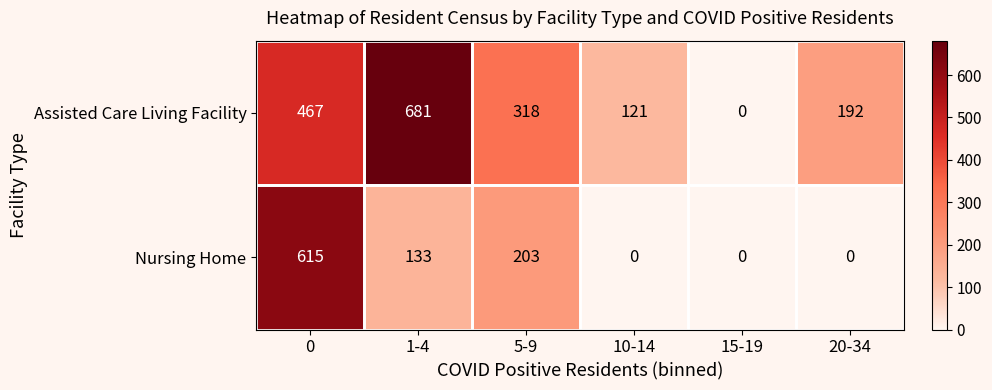

Is it true that Assisted Care Living Facility equals 318 at 5-9?

True